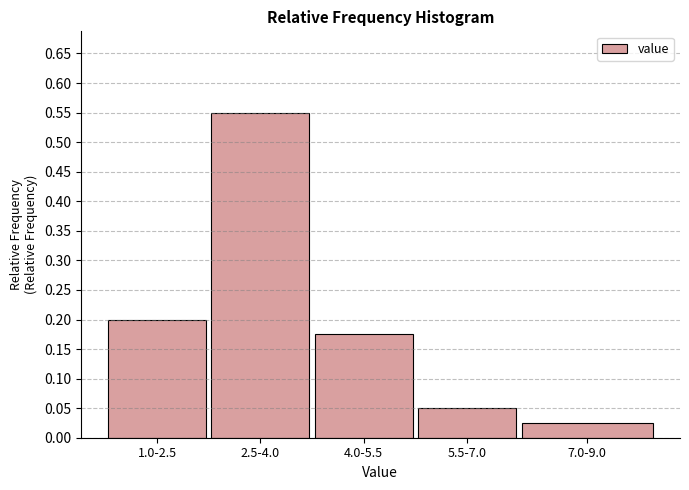

Rank the categories by value from highest to lowest.

2.5-4.0, 1.0-2.5, 4.0-5.5, 5.5-7.0, 7.0-9.0